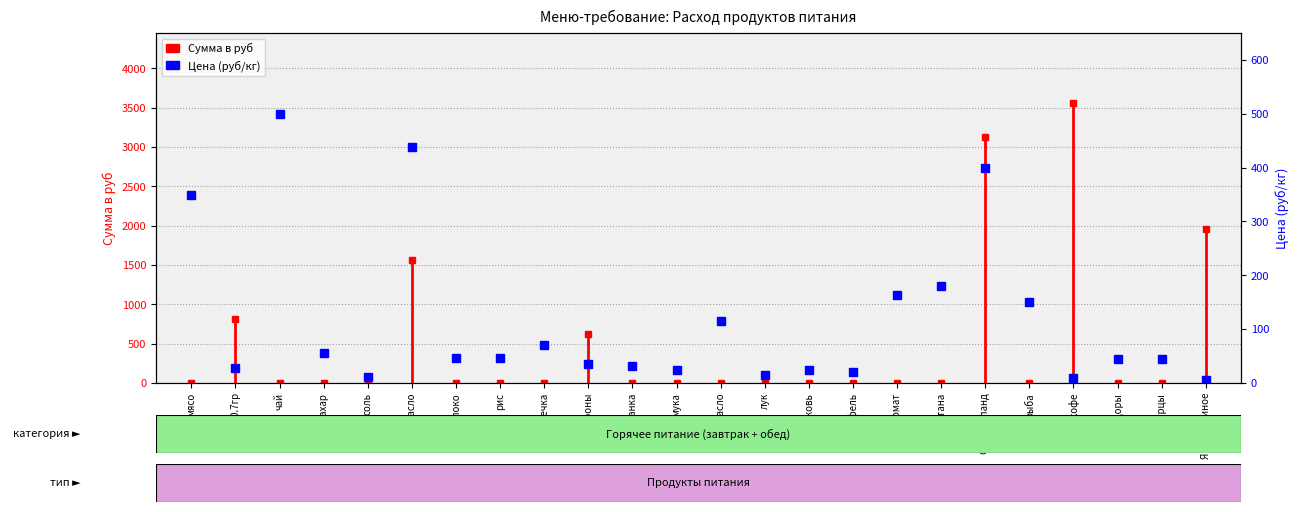

List the labels in order of value, smallest first.

Яицо куриное, Маккофе, соль, лук, картофель, мука, морковь, хлеб 0.7гр, Манка, макароны, Помидоры, огурцы, молоко, рис, сахар, гречка, раст масло, рыба, томат, сметана, мясо, Сыр голланд, слив масло, чай